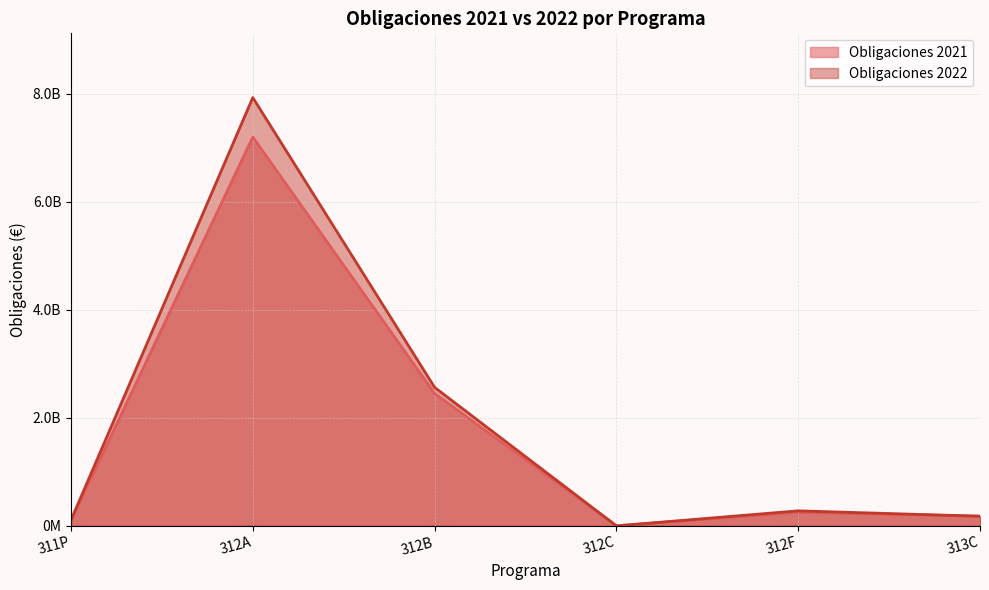

The value of Obligaciones 2021 at 312F is 252247463. True or false?

True